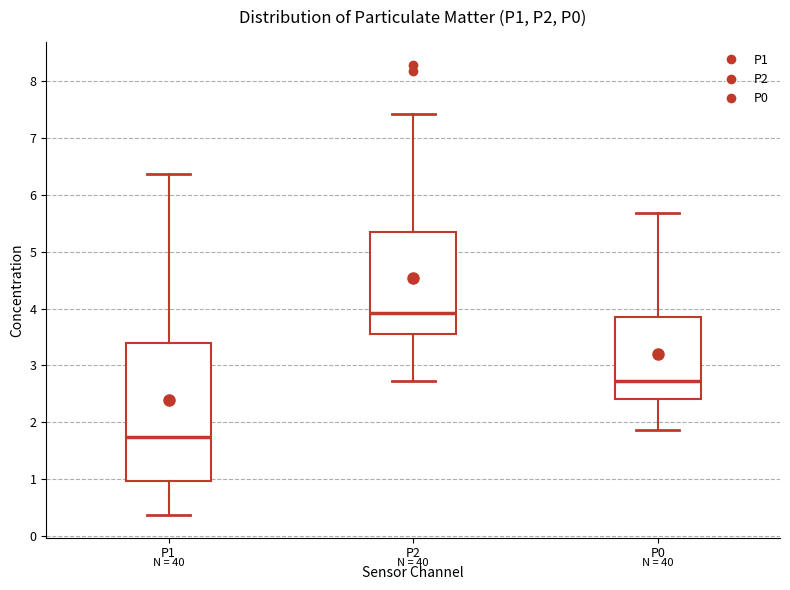

Reading left to right, transcribe this box plot: for each box, give where its median line is, the range the box spans, and where its two whiskers end, as read against the y-axis. The values are not printed on the chart, so give them approximately, as read against the axis.

P1: median 1.7, box 1.0 to 3.4, whiskers 0.4 to 6.4
P2: median 3.9, box 3.6 to 5.4, whiskers 2.7 to 7.4
P0: median 2.7, box 2.4 to 3.8, whiskers 1.9 to 5.7